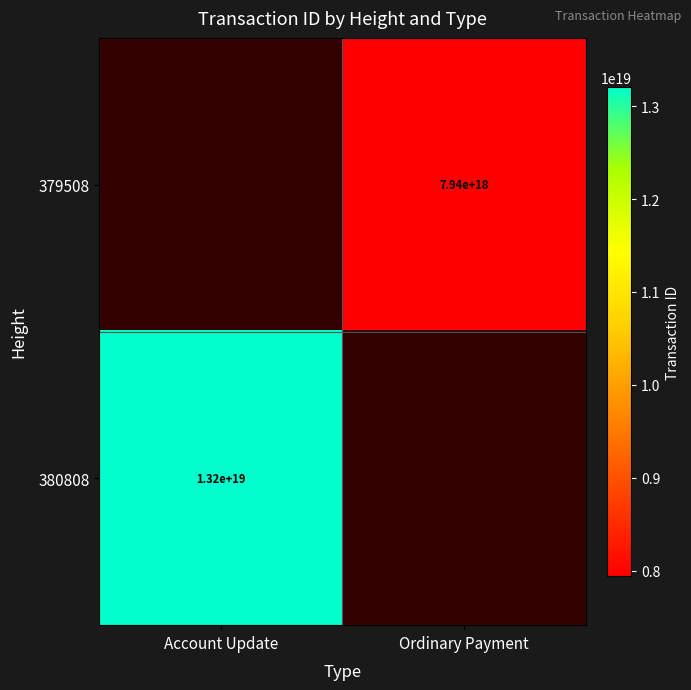

Is it true that 380808 equals 13200000000000000000 at Account Update?

True